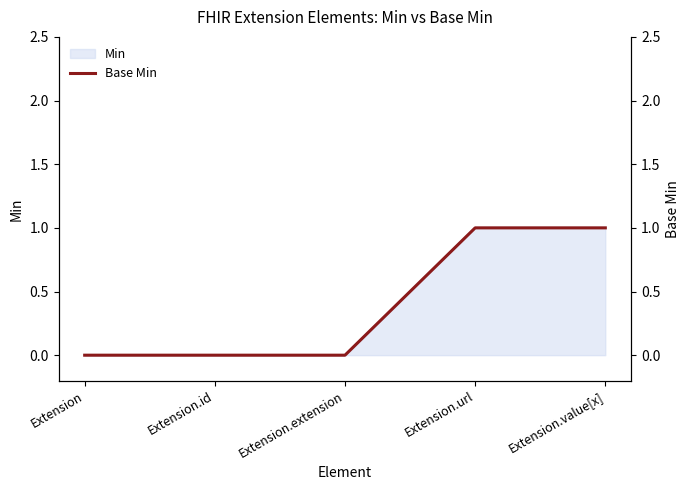

What is the greatest value displayed?

1